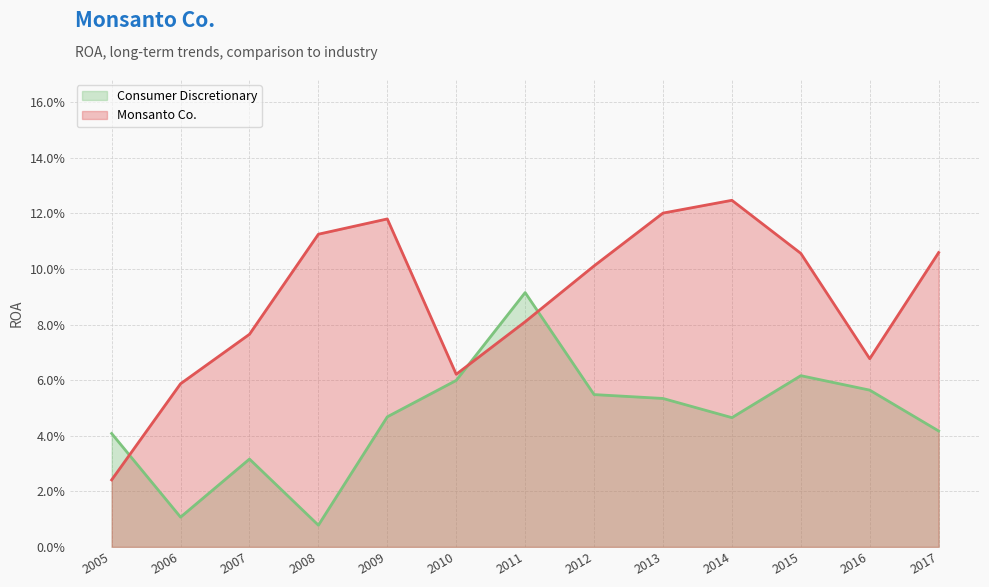

What are all the series names shown in the legend?

Consumer Discretionary, Monsanto Co.